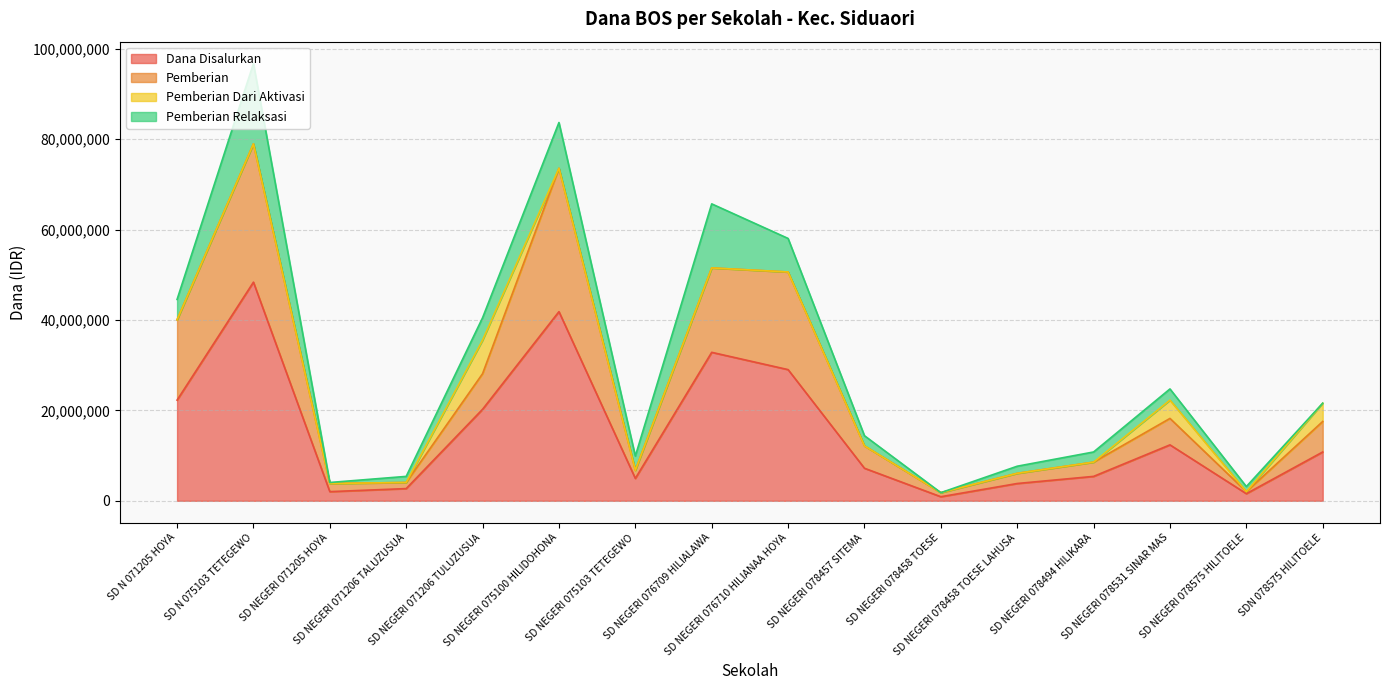

The Pemberian series shows 40050000 at SD N 071205 HOYA. True or false?

True